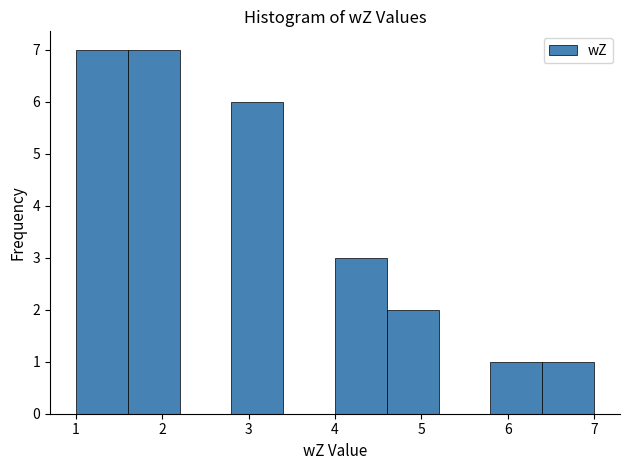

Reading left to right, list every bar in this chart as the range it spans on the x-axis followed by its height. The values are not printed on the chart, so give them approximately, as read against the axis.

1.0 to 1.6: 7
1.6 to 2.2: 7
2.2 to 2.8: 0
2.8 to 3.4: 6
3.4 to 4.0: 0
4.0 to 4.6: 3
4.6 to 5.2: 2
5.2 to 5.8: 0
5.8 to 6.4: 1
6.4 to 7.0: 1